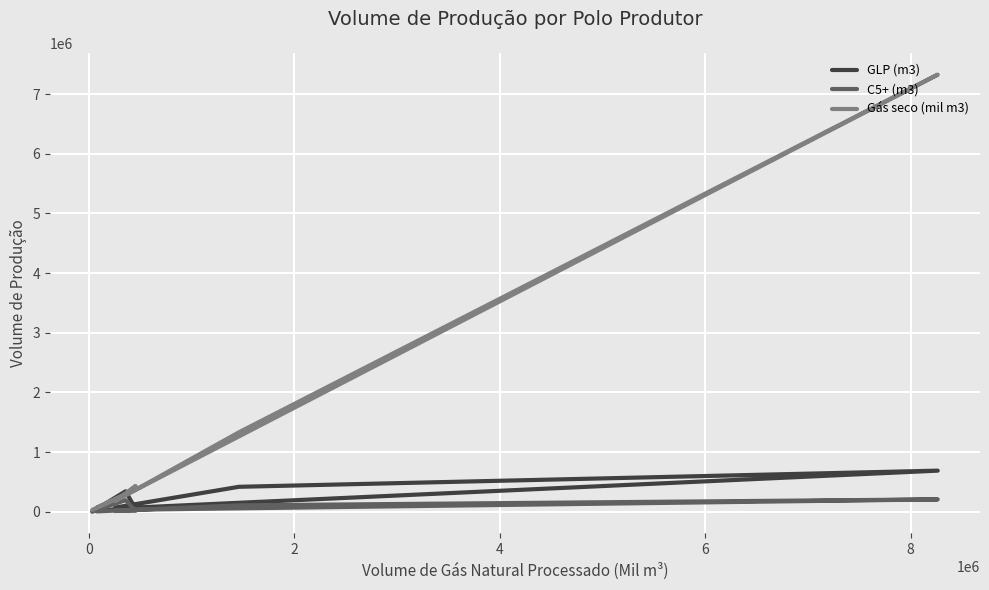

True or false: GLP (m3) and C5+ (m3) cross at least once.

True